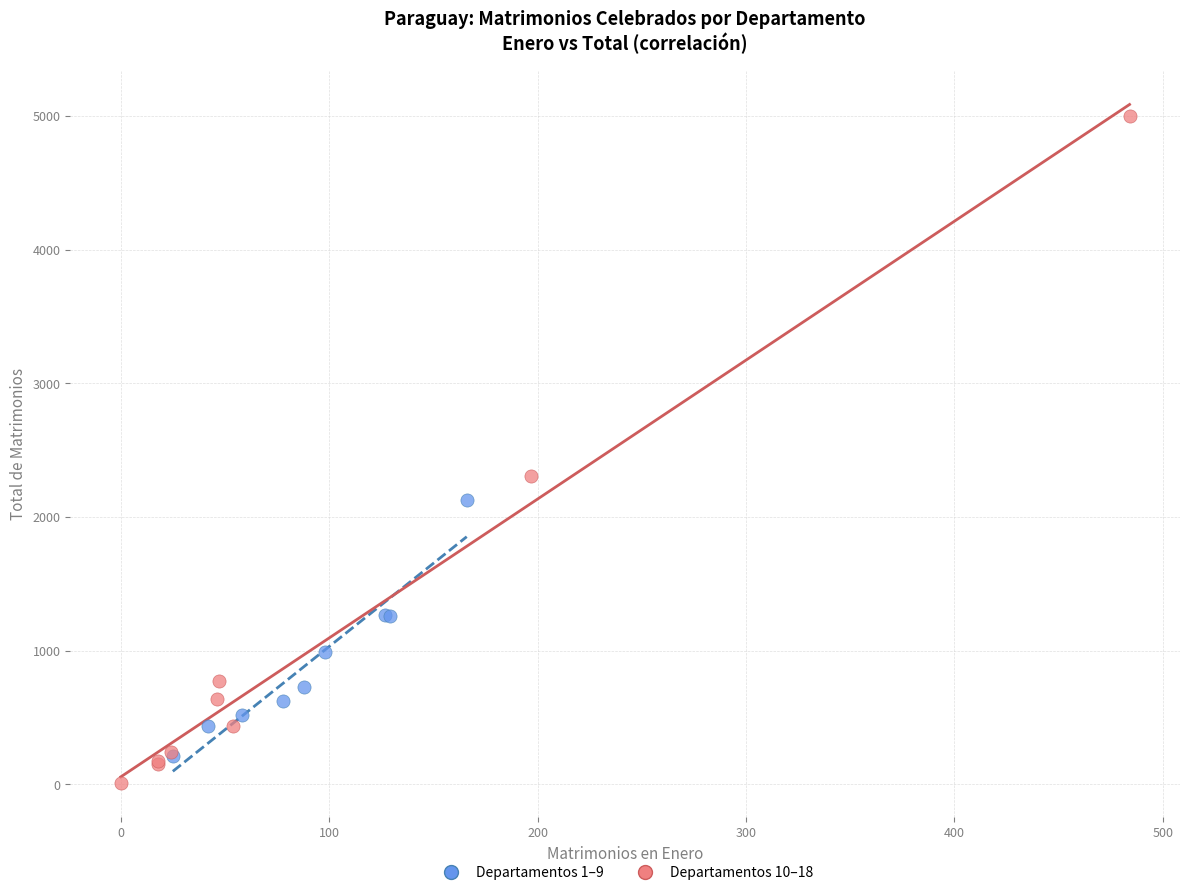

Which series reaches the minimum Y coordinate?

Departamentos 10–18